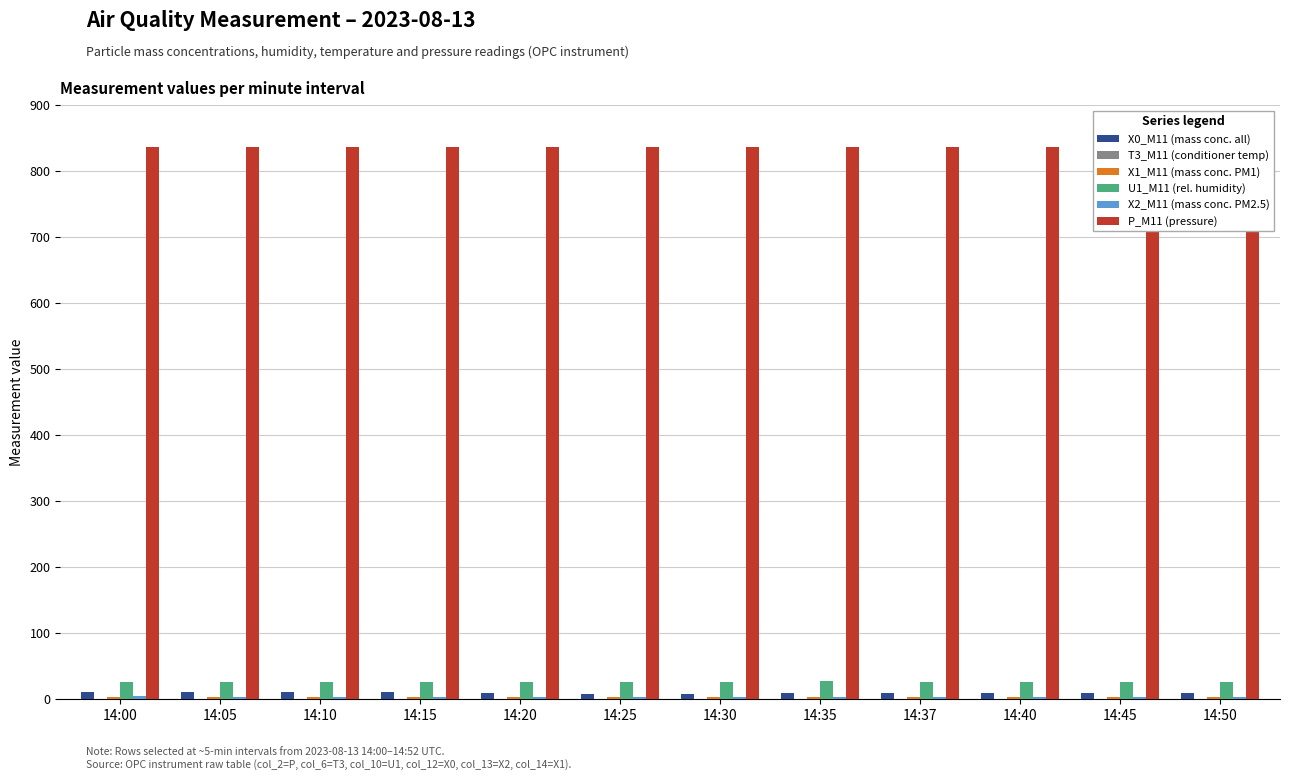

Which series has the widest spread of values?

X0_M11 (mass conc. all)